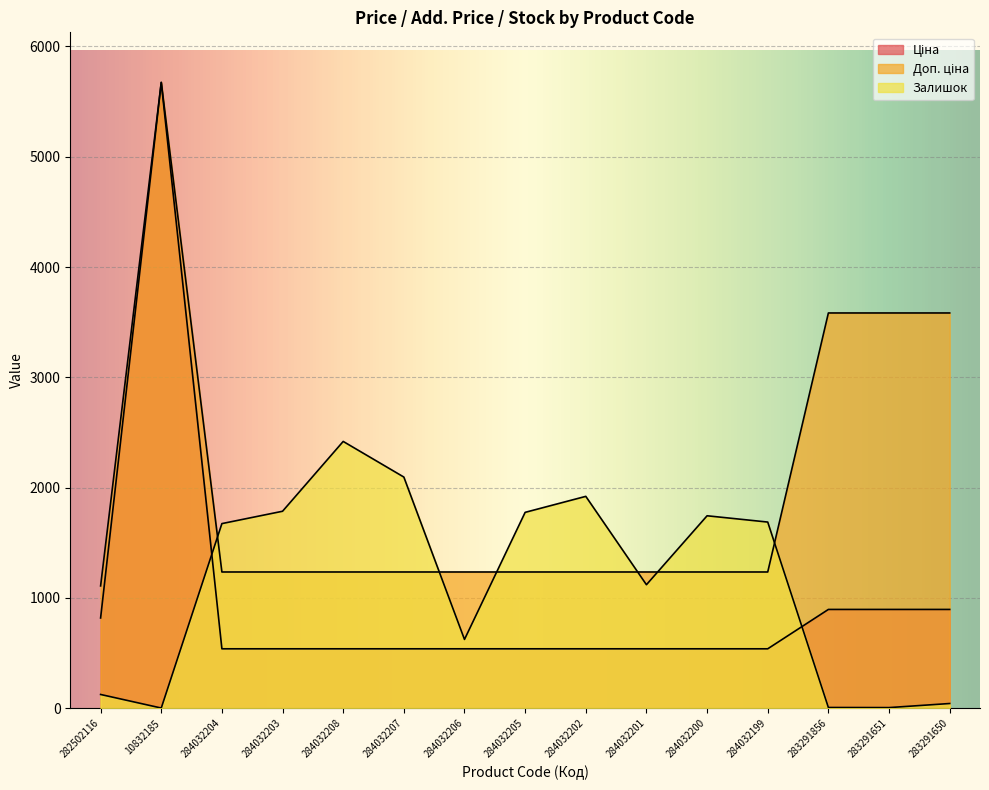

True or false: Залишок and Доп. ціна cross at least once.

True